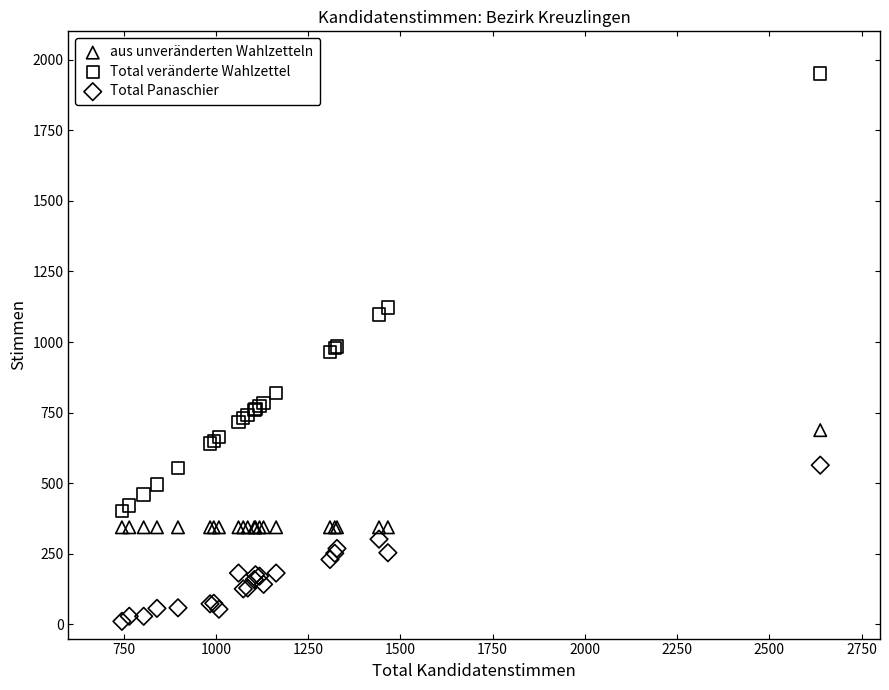

Which series contains the highest Y value?

Total veränderte Wahlzettel